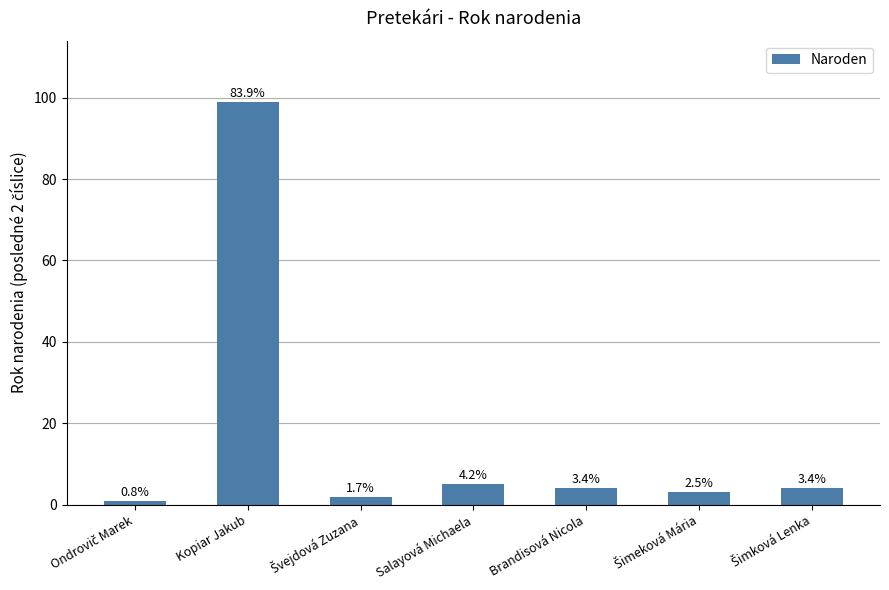

What is the label of the 7th bar from the left?

Šimková Lenka